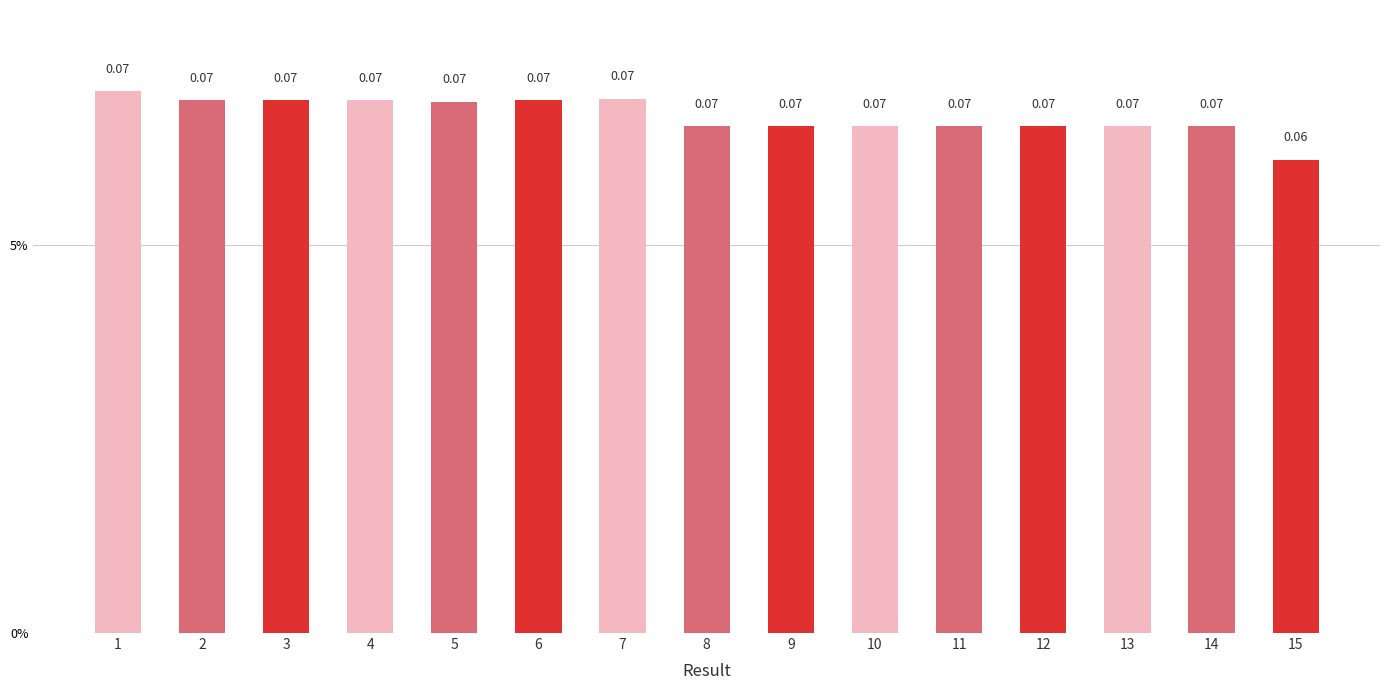

Are the bars horizontal?

No